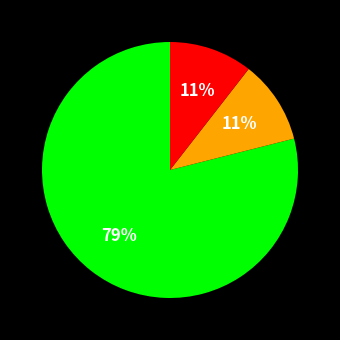

Is there any slice that represents more than half of the pie?

Yes